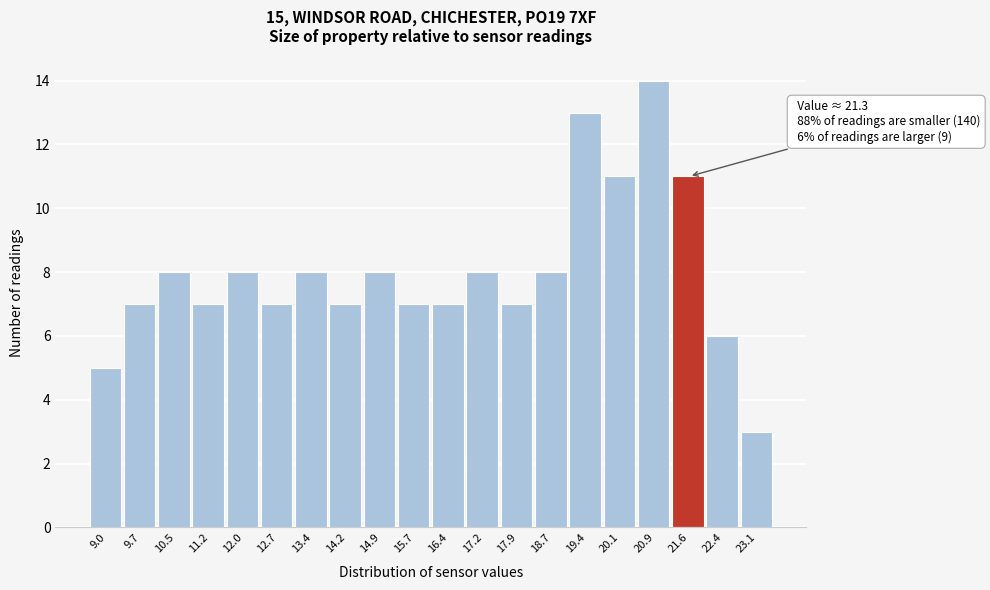

Which range on the x-axis has the tallest bar?

20.5 to 21.3